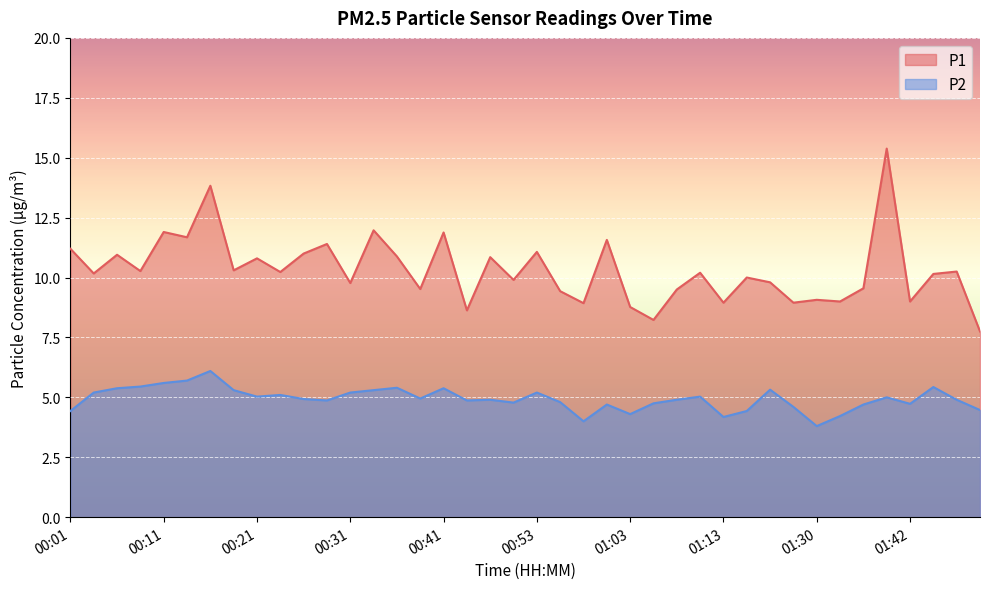

How many data points does each series have?

40